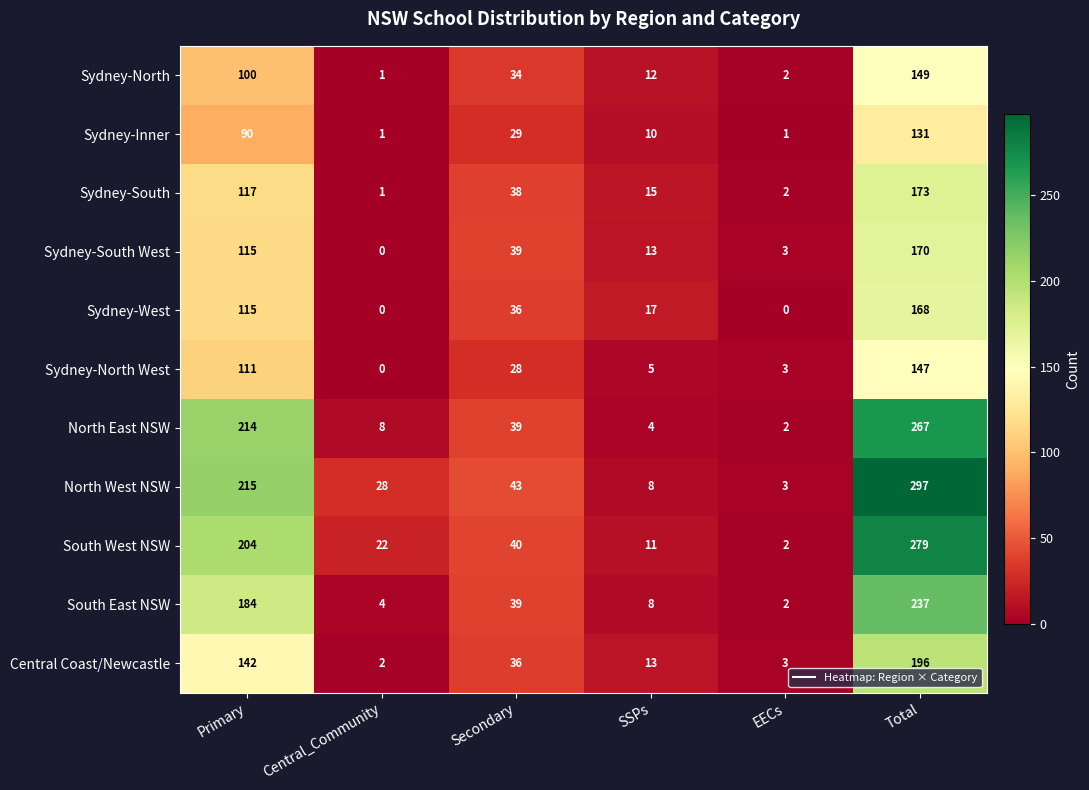

The Sydney-South West series shows 13 at SSPs. True or false?

True